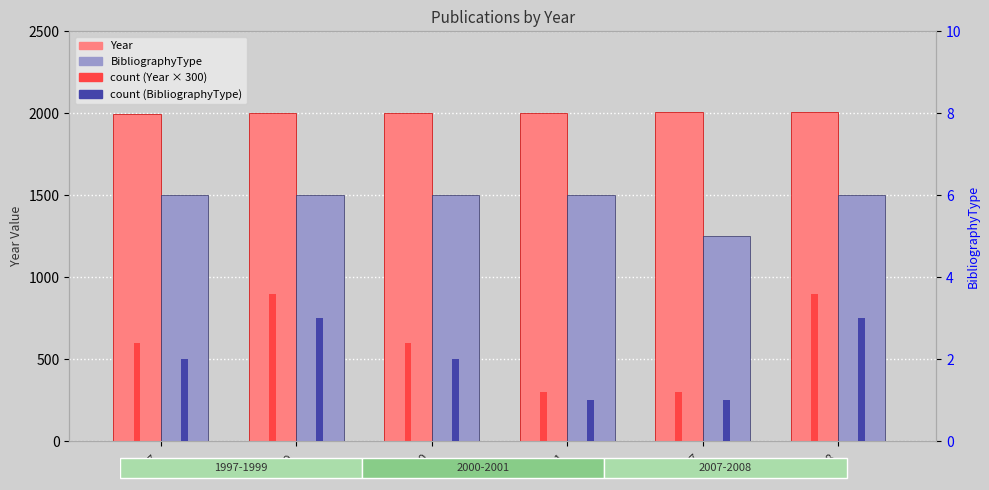

What is the sum of the BibliographyType values at 2000 and 2001?

12